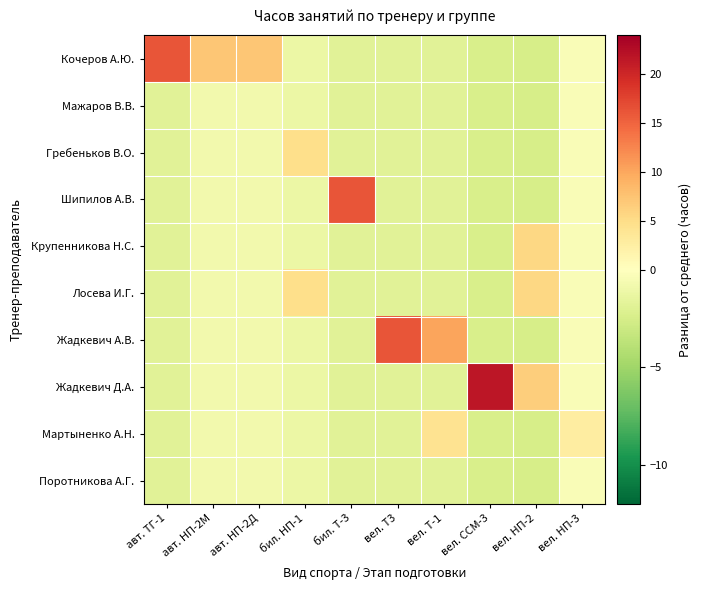

Which label corresponds to the largest value in the chart?

вел. ССМ-3